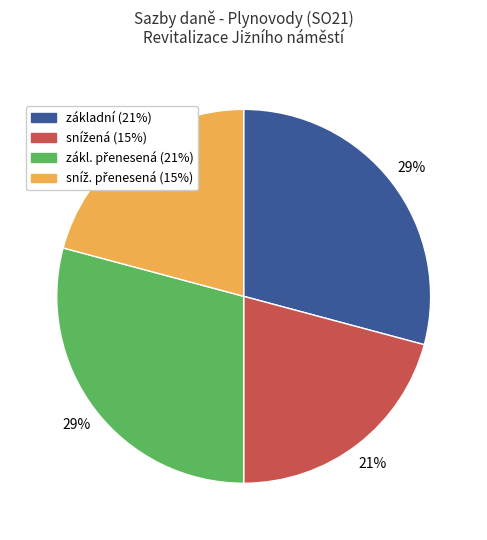

Is there any slice that represents more than half of the pie?

No